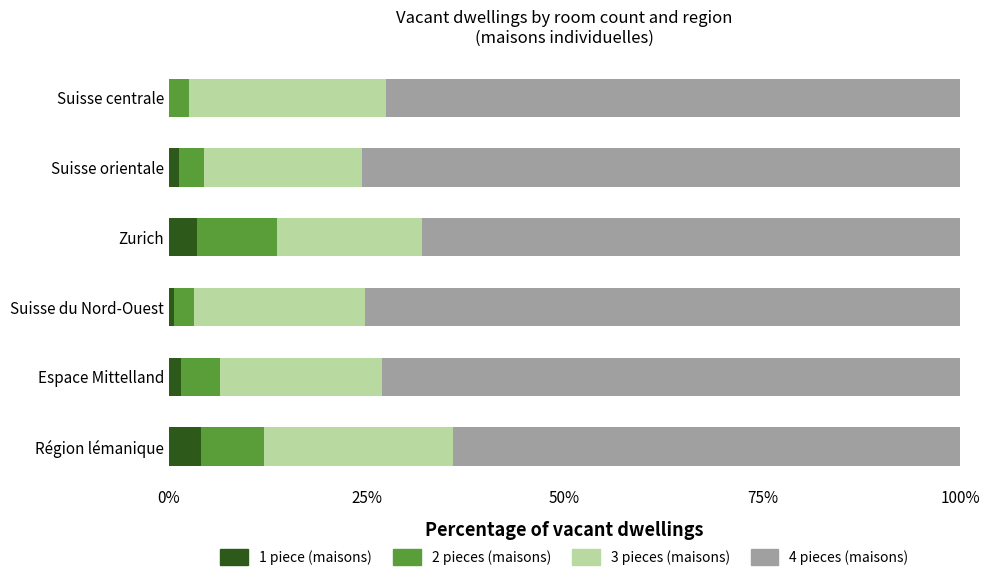

What is the total value across all series at Zurich?

100.0